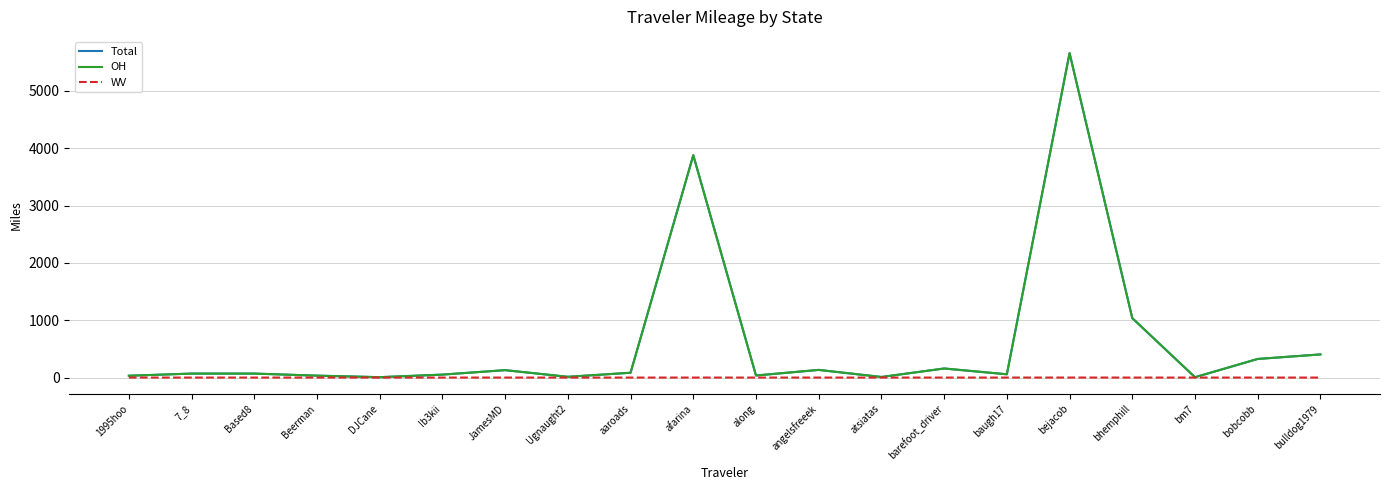

Which series has the largest range (max minus min)?

Total